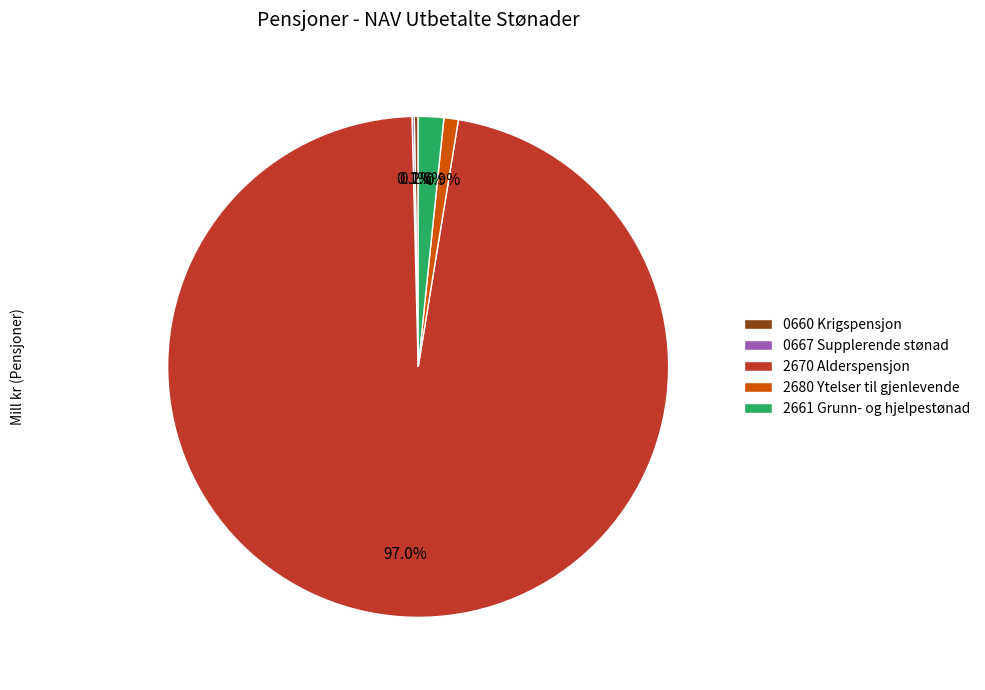

To the nearest percent, what percentage of the pie is 2680 Ytelser til gjenlevende?

1%